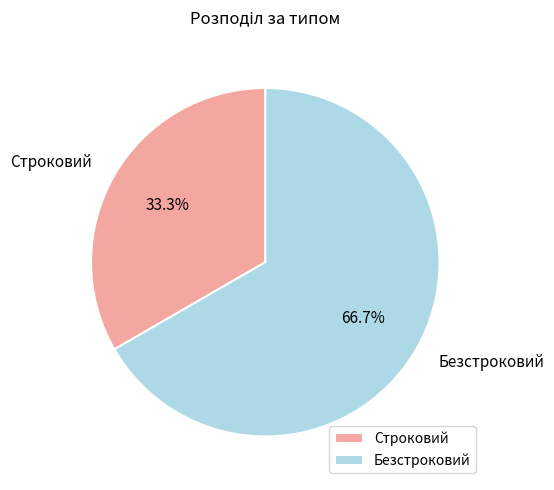

How many slices are in this pie chart?

2